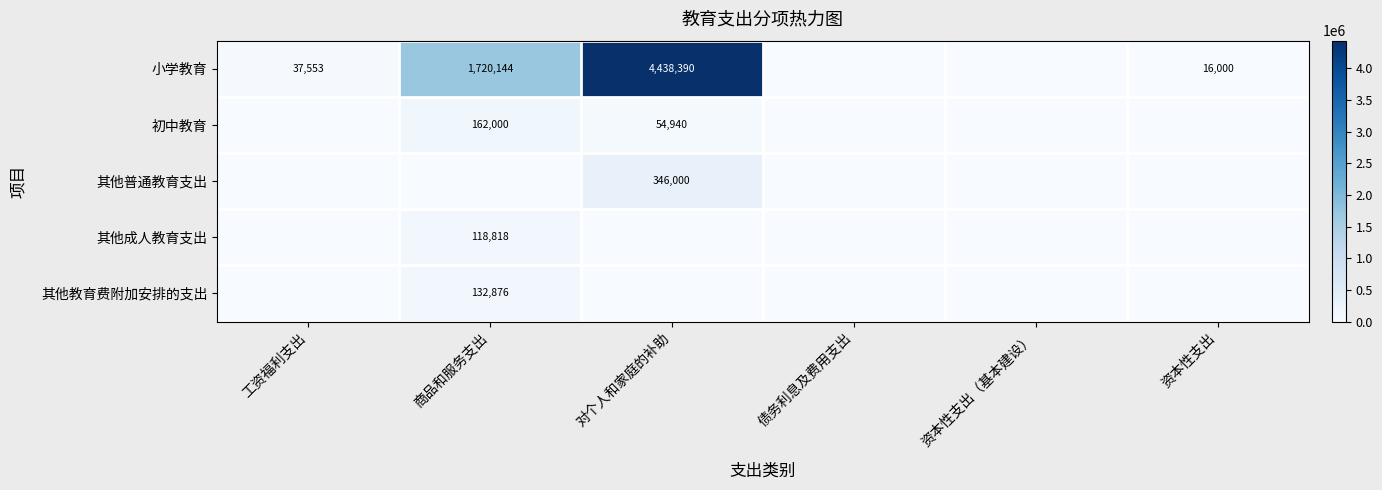

How many series are shown in this chart?

5